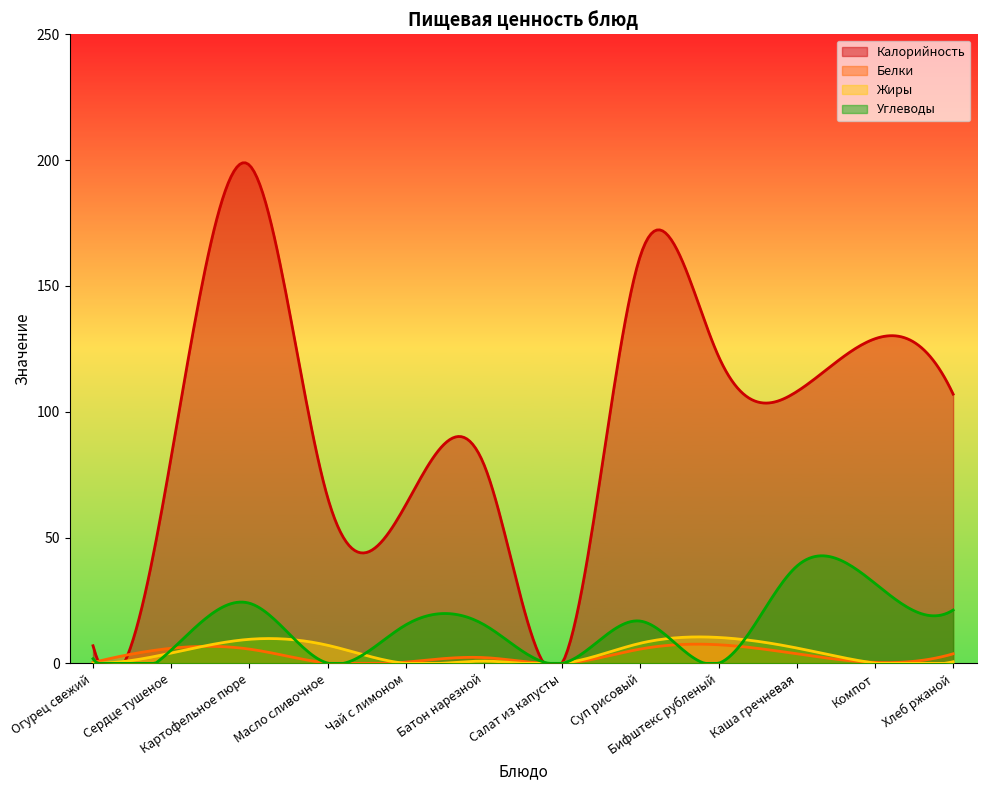

Is the value of Белки at Огурец свежий greater than the value of Калорийность at Бифштекс рубленый?

No